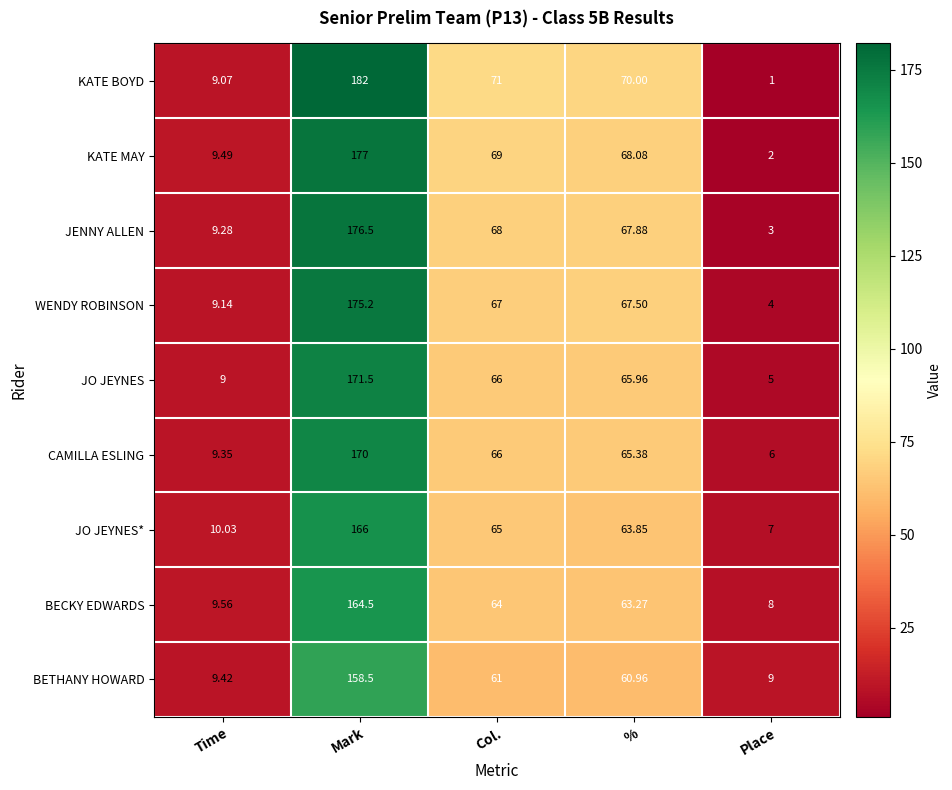

How many values in the BECKY EDWARDS series are below 63?

2